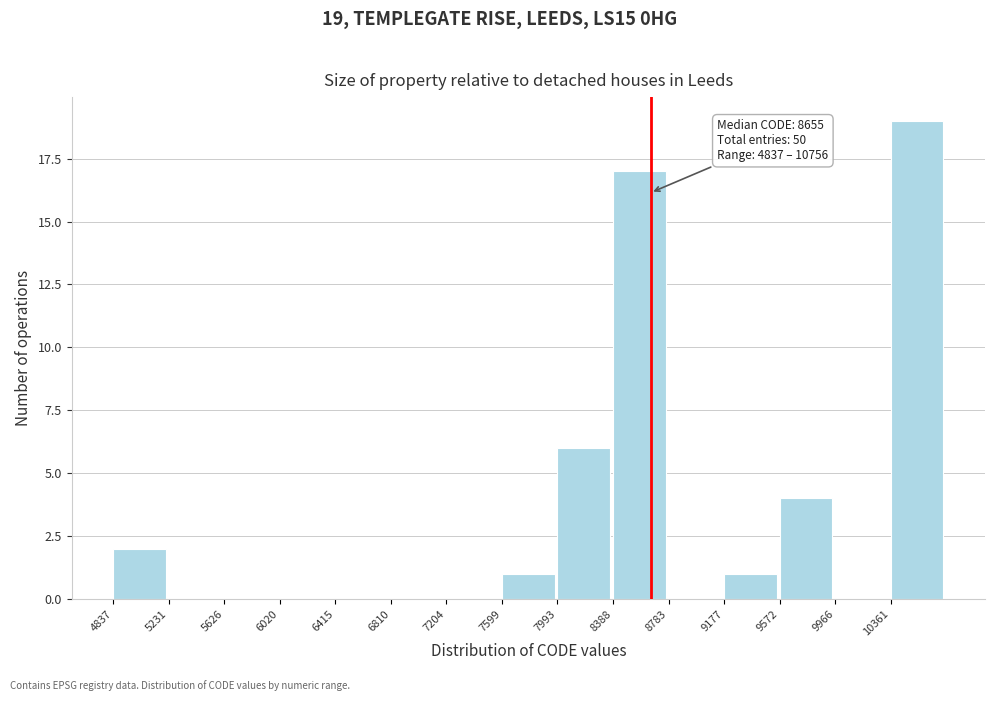

Which range on the x-axis has the tallest bar?

10350 to 10750